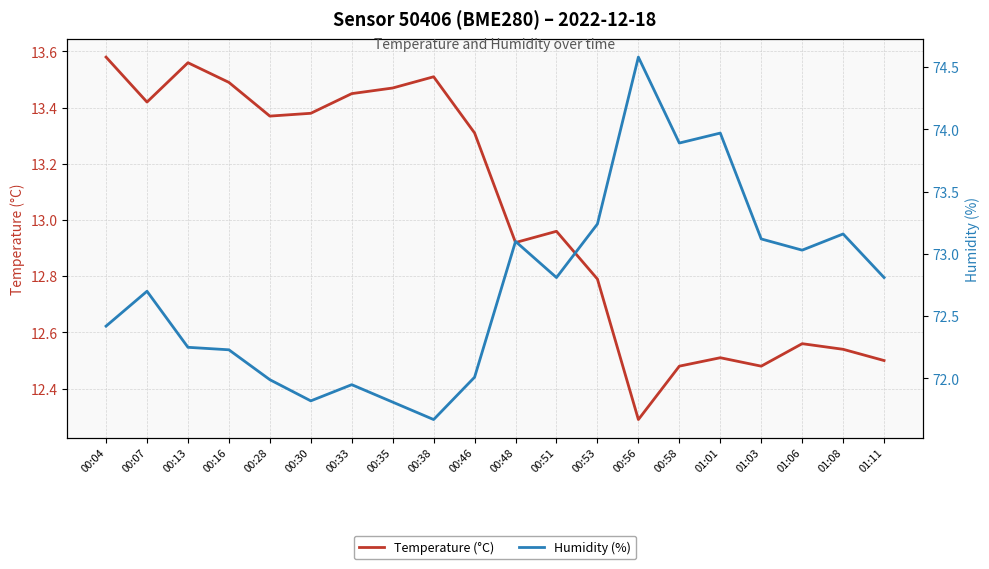

At which category is the sum across all series the highest?

00:56